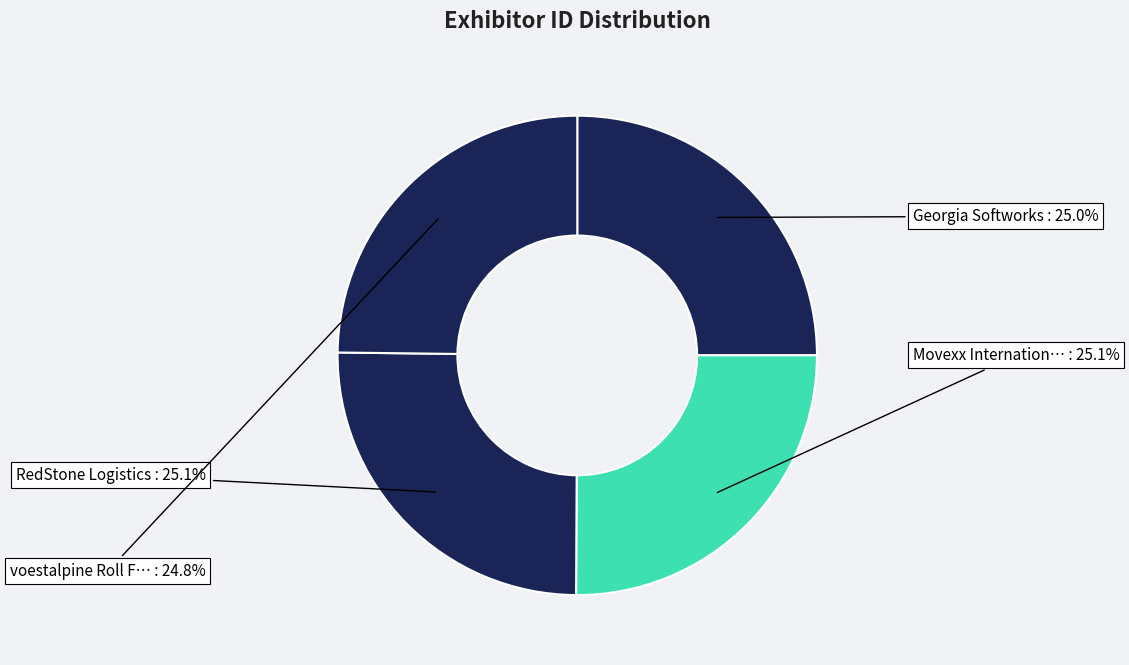

To the nearest percent, what is the average slice percentage?

25%